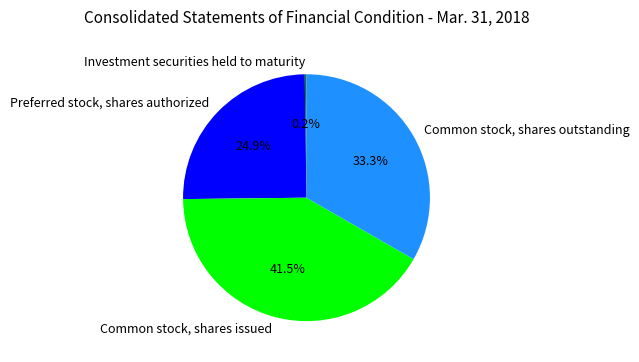

Does any single category account for the majority?

No